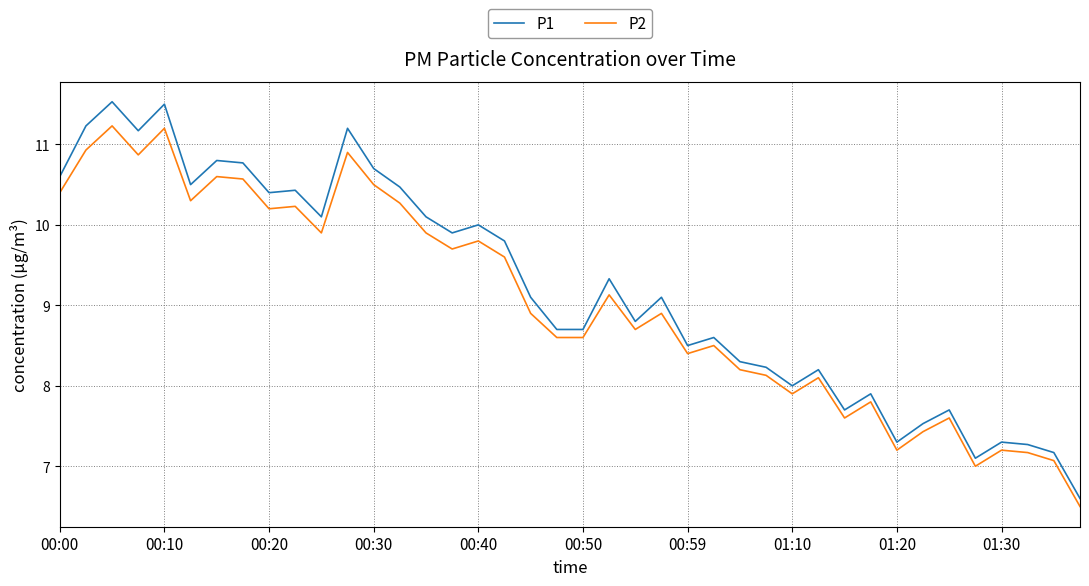

Which series has the largest range (max minus min)?

P1